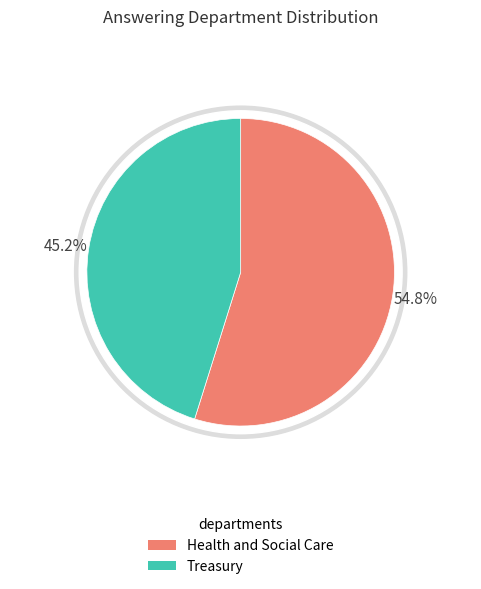

What percentage is the Treasury slice, to the nearest percent?

45%